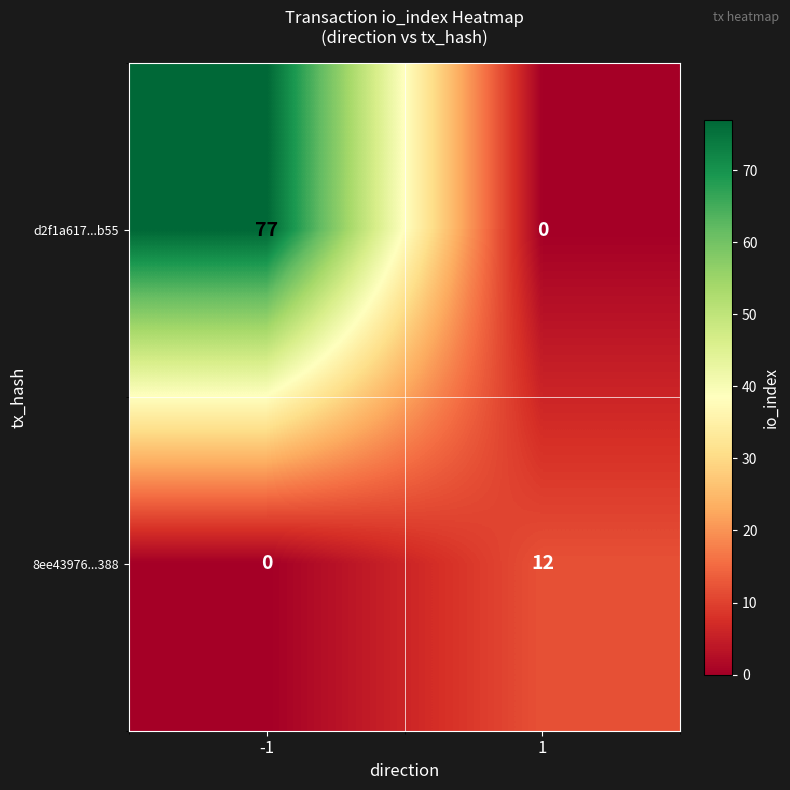

How many distinct data groups are displayed?

2